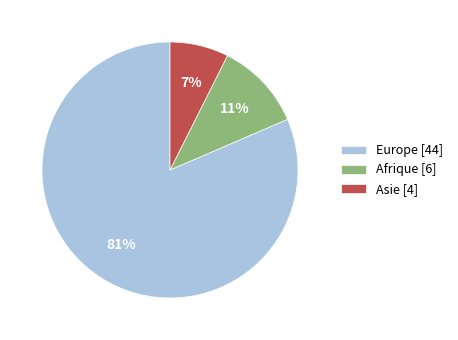

Is there any slice that represents more than half of the pie?

Yes